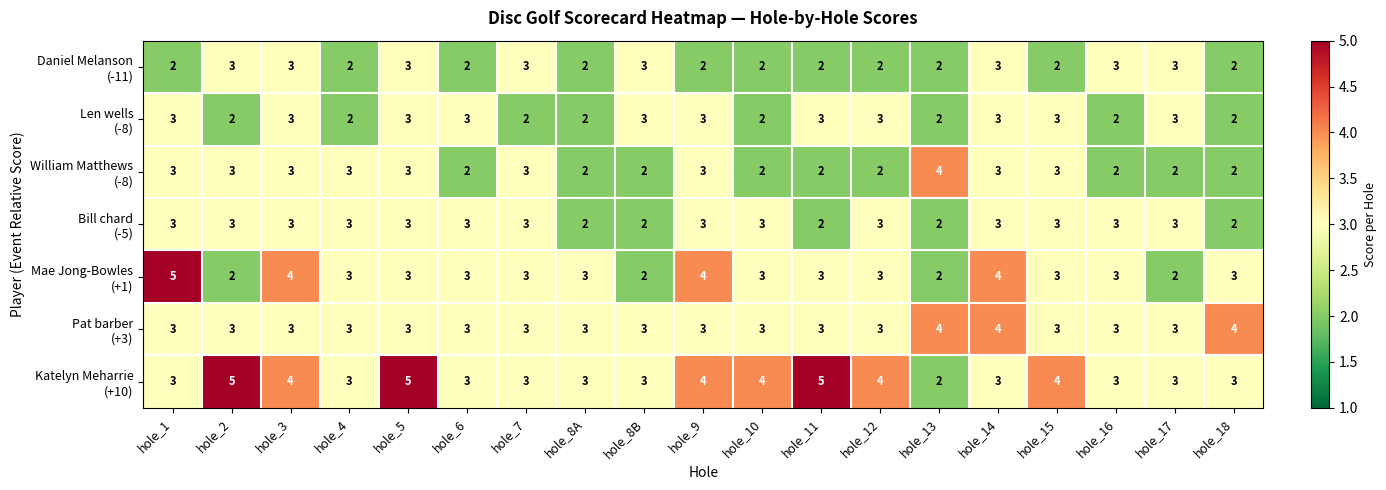

At how many categories does at least one series exceed 2?

19